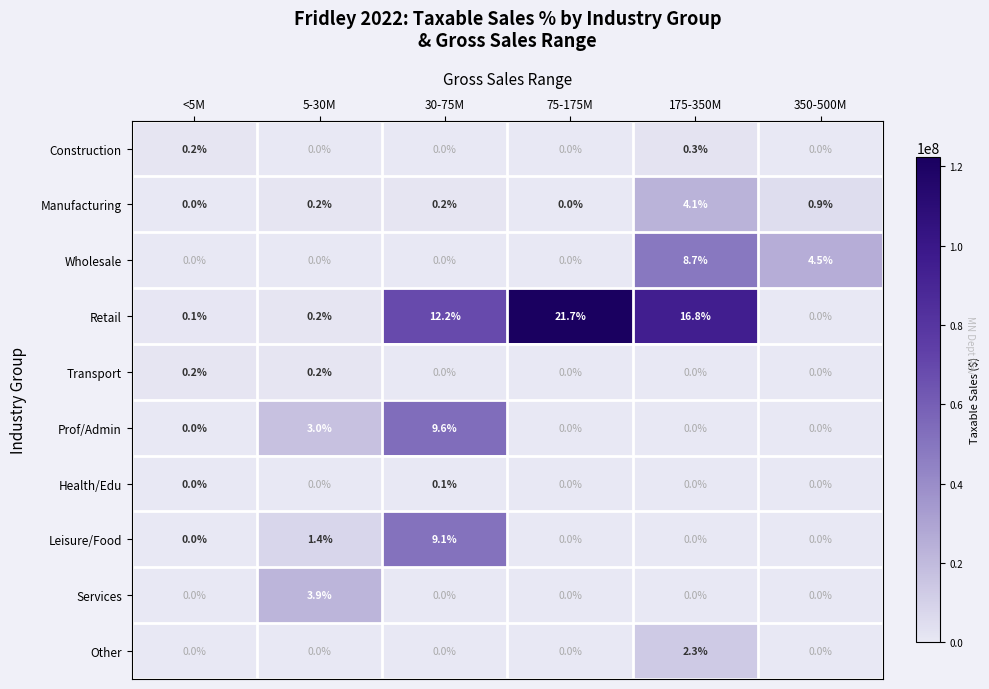

Which label corresponds to the largest value in the chart?

75-175M